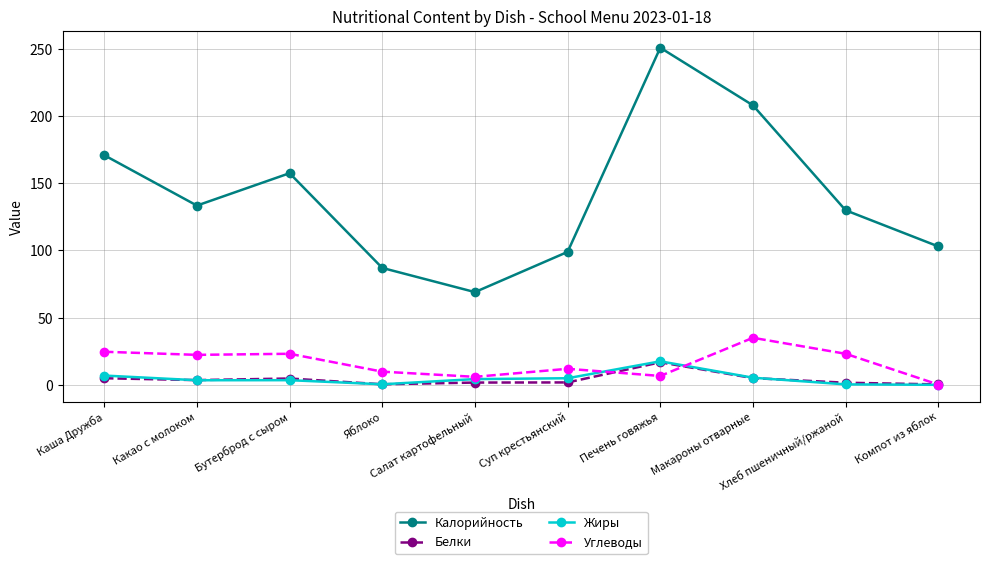

What is the maximum value shown in the chart?

250.9